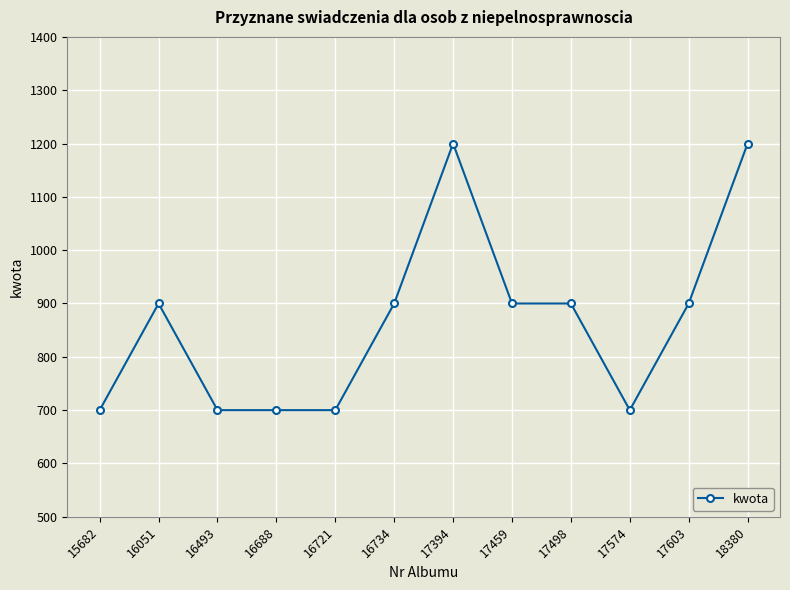

What is the minimum value shown in the chart?

700